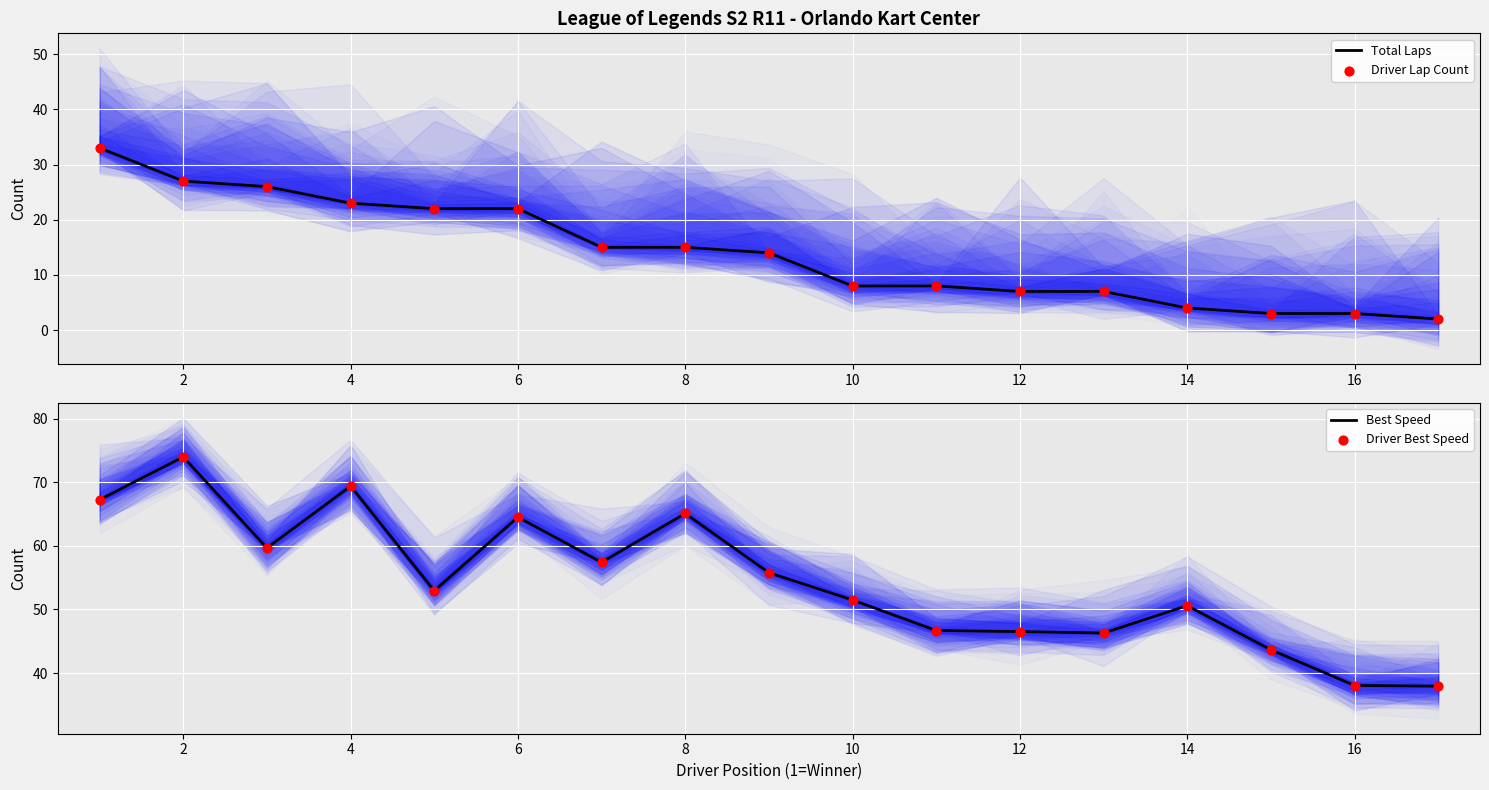

Which series has the largest total across all categories?

Best Speed